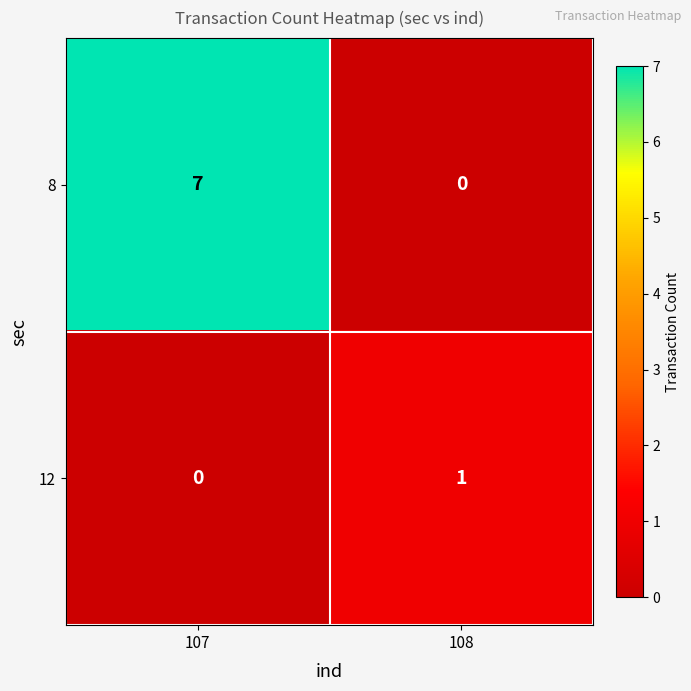

True or false: 8 has a value of 0 at 108.

True